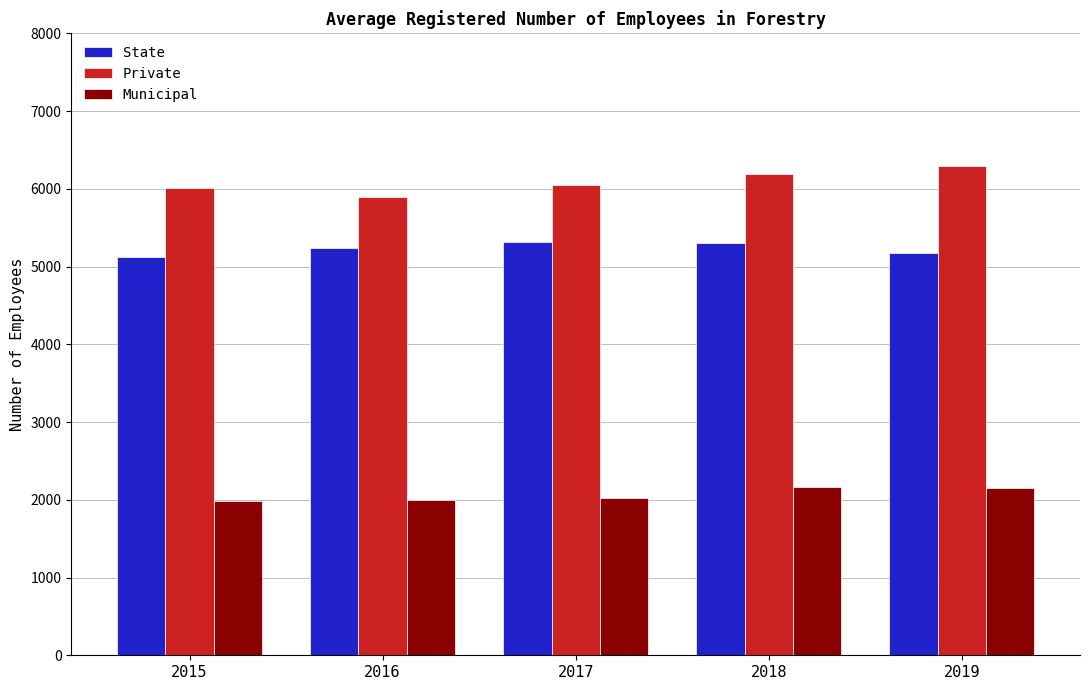

Count the number of data series in this chart.

3